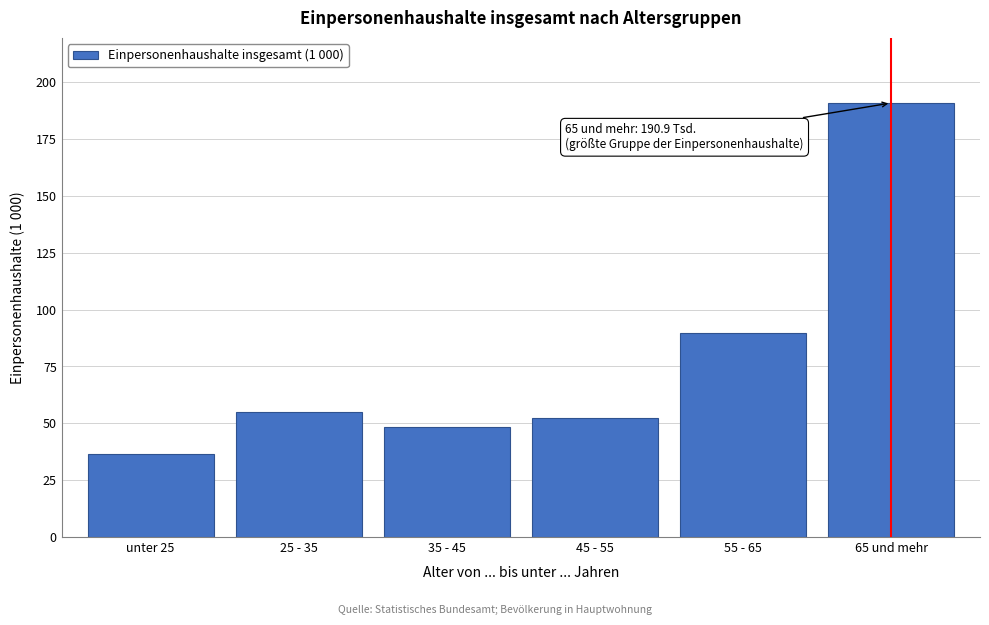

Reading left to right, what are all the values shown in this chart?

unter 25=36.5	25 - 35=55.0	35 - 45=48.3	45 - 55=52.5	55 - 65=89.6	65 und mehr=190.9